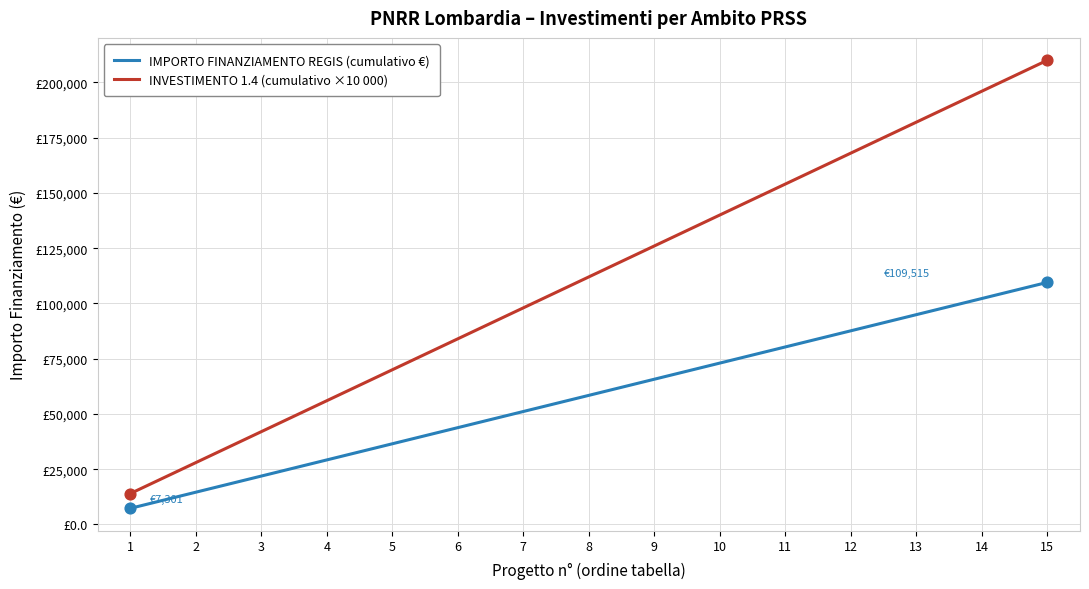

Is the value of IMPORTO FINANZIAMENTO REGIS (cumulativo €) at 13 greater than the value of INVESTIMENTO 1.4 (cumulativo ×10 000) at 12?

No